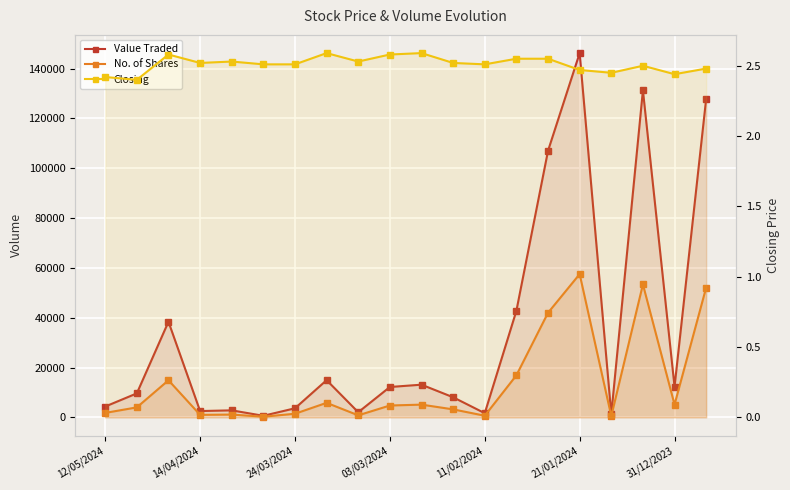

How many interior local peaks does the No. of Shares series have?

6